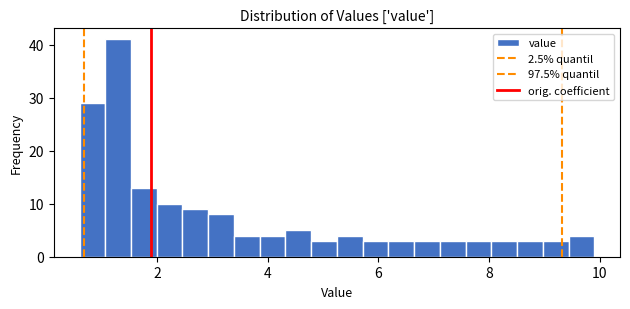

Read against the x-axis, roughly where is the centre of the tallest bar?

1.2